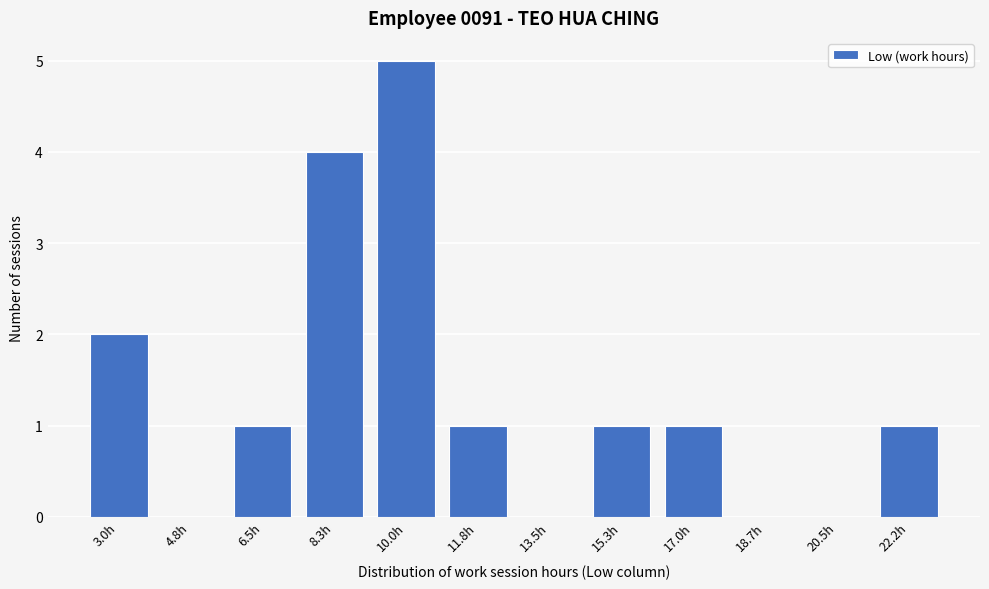

Reading left to right, transcribe all the data shown in this chart.

3.0h=2	4.8h=0	6.5h=1	8.3h=4	10.0h=5	11.8h=1	13.5h=0	15.3h=1	17.0h=1	18.7h=0	20.5h=0	22.2h=1